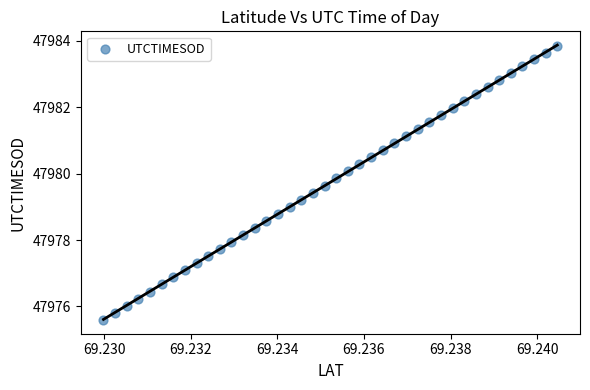

What is the range of Y values (max minus min)?

8.3